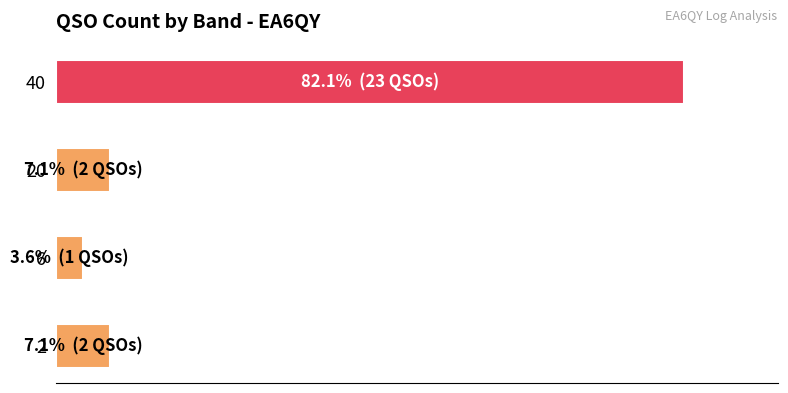

What is the maximum value shown in the chart?

23